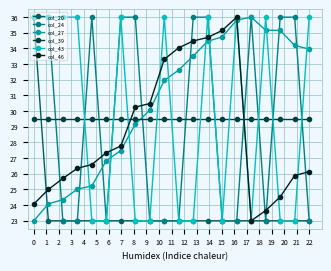

What is the highest value of the col_20 series?

36.0